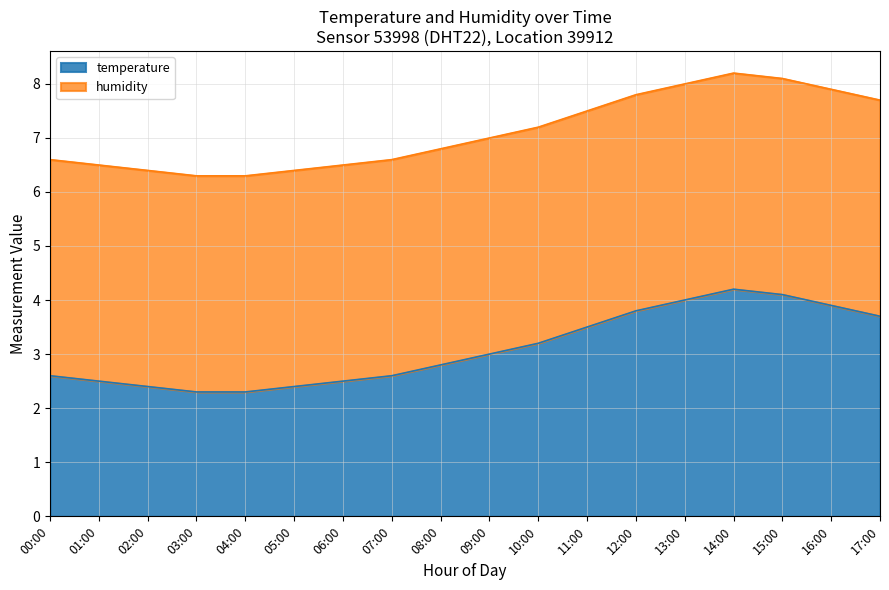

List the labels in order of value, largest first.

14:00, 15:00, 13:00, 16:00, 12:00, 17:00, 11:00, 10:00, 09:00, 08:00, 00:00, 07:00, 01:00, 06:00, 02:00, 05:00, 03:00, 04:00